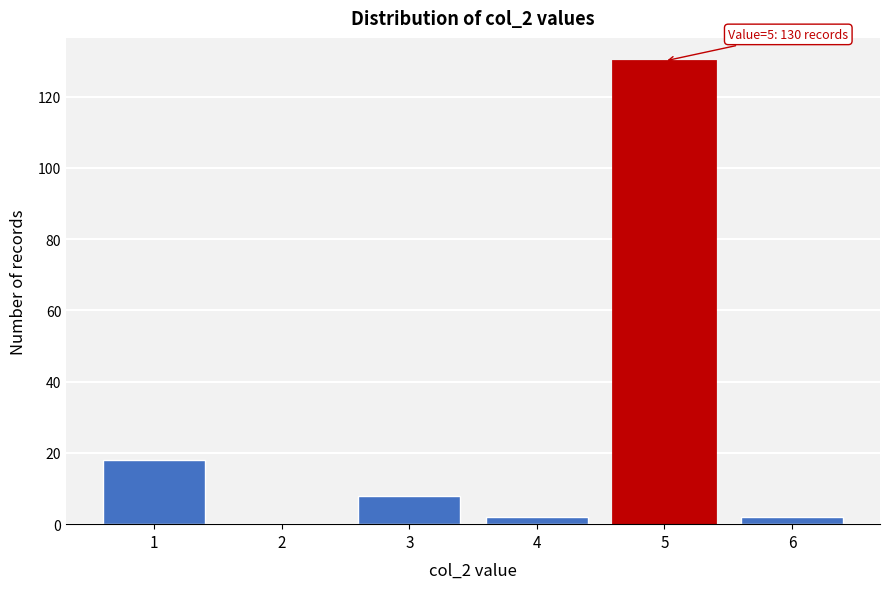

Reading left to right, what are all the values shown in this chart?

1=18	2=0	3=8	4=2	5=130	6=2